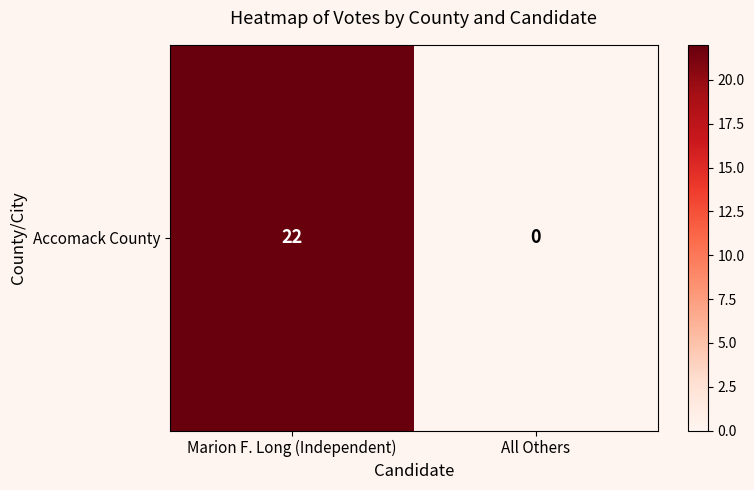

Rank the categories by value from lowest to highest.

All Others, Marion F. Long (Independent)